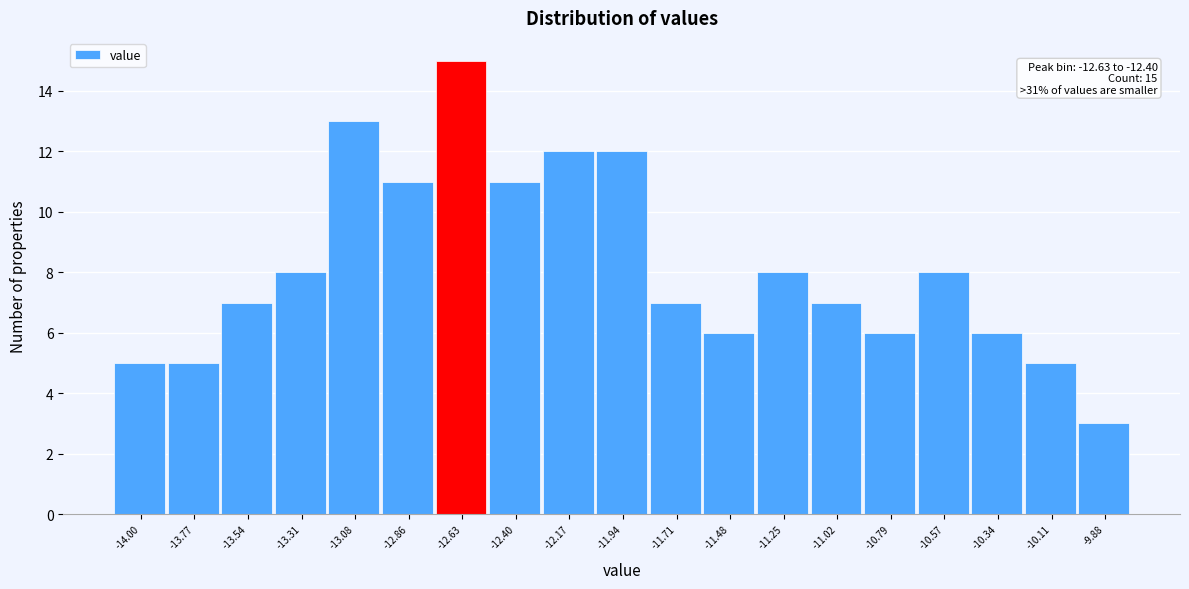

Reading left to right, list all the values displayed in this chart.

5	5	7	8	13	11	15	11	12	12	7	6	8	7	6	8	6	5	3